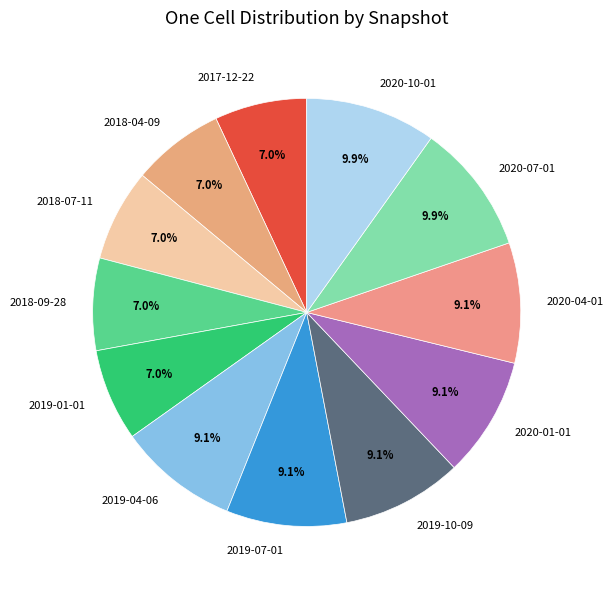

What is the ratio of the value at 2019-07-01 to the value at 2019-04-06?

1.0